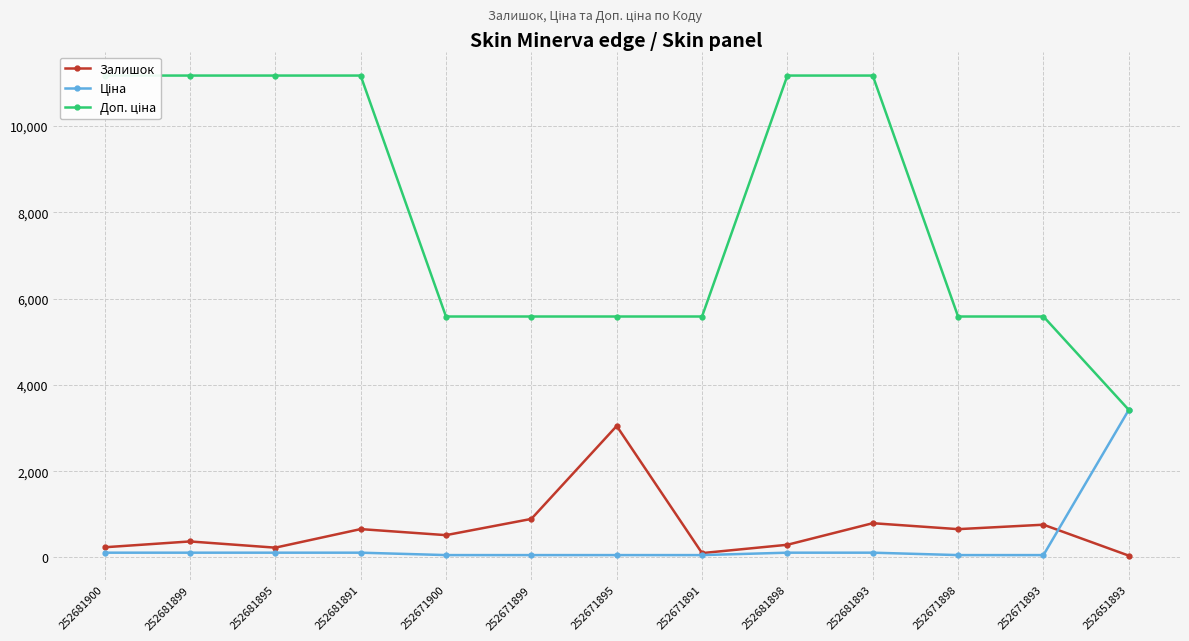

True or false: Ціна has a value of 84.8 at 252671891.

False